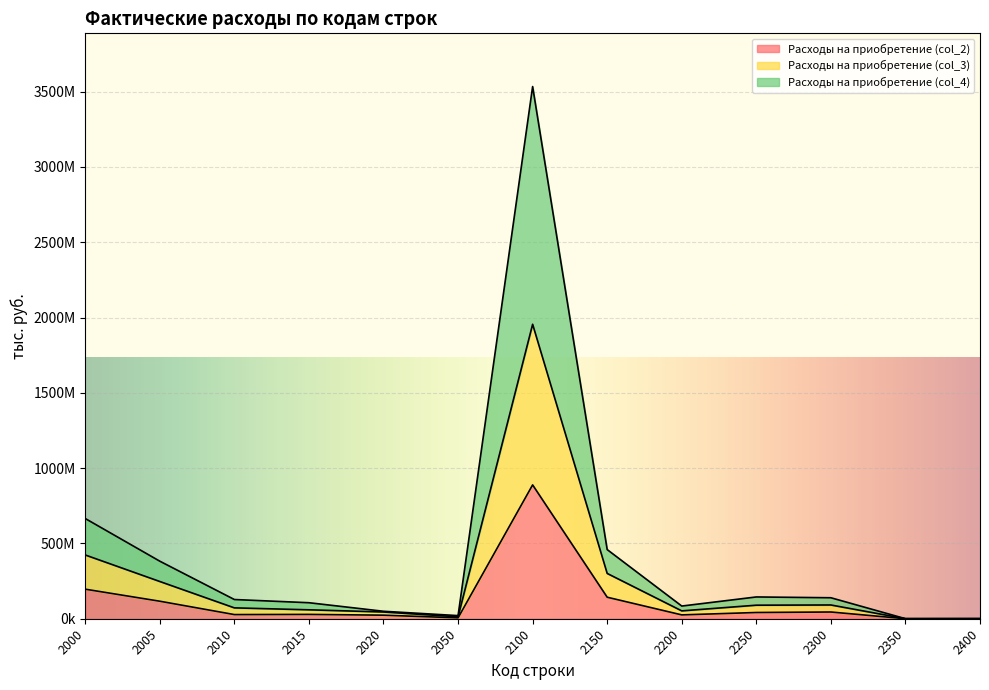

What is the difference between the highest and lowest values at 2400?

538959